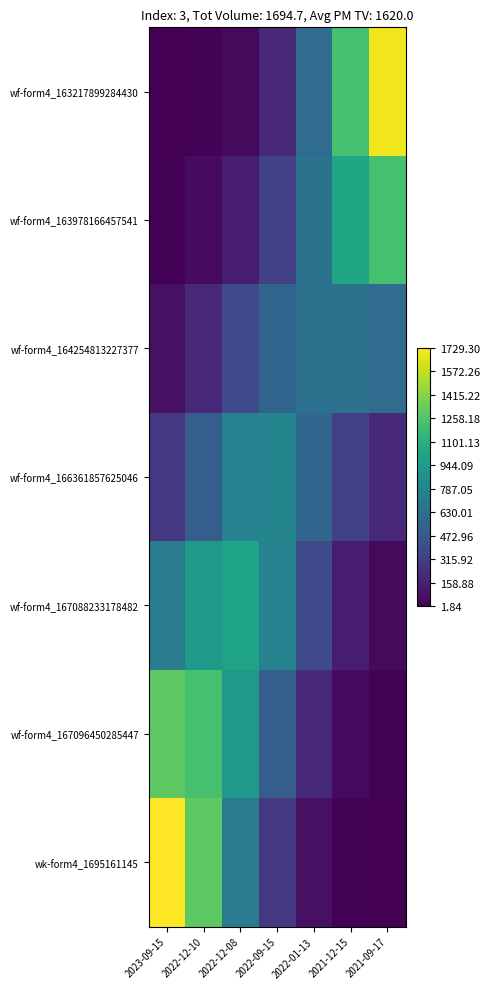

List the series in order of their peak value, highest first.

wk-form4_1695161145, wf-form4_163217899284430, wf-form4_167096450285447, wf-form4_163978166457541, wf-form4_167088233178482, wf-form4_166361857625046, wf-form4_164254813227377